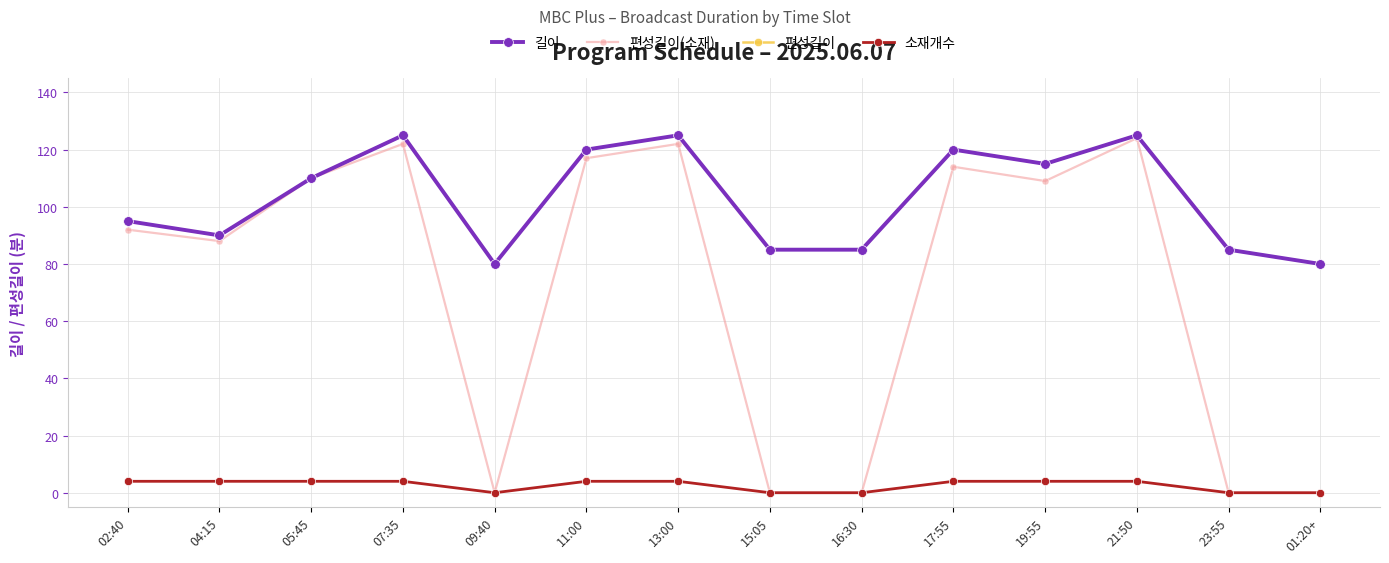

What is the total value across all series at 05:45?

334